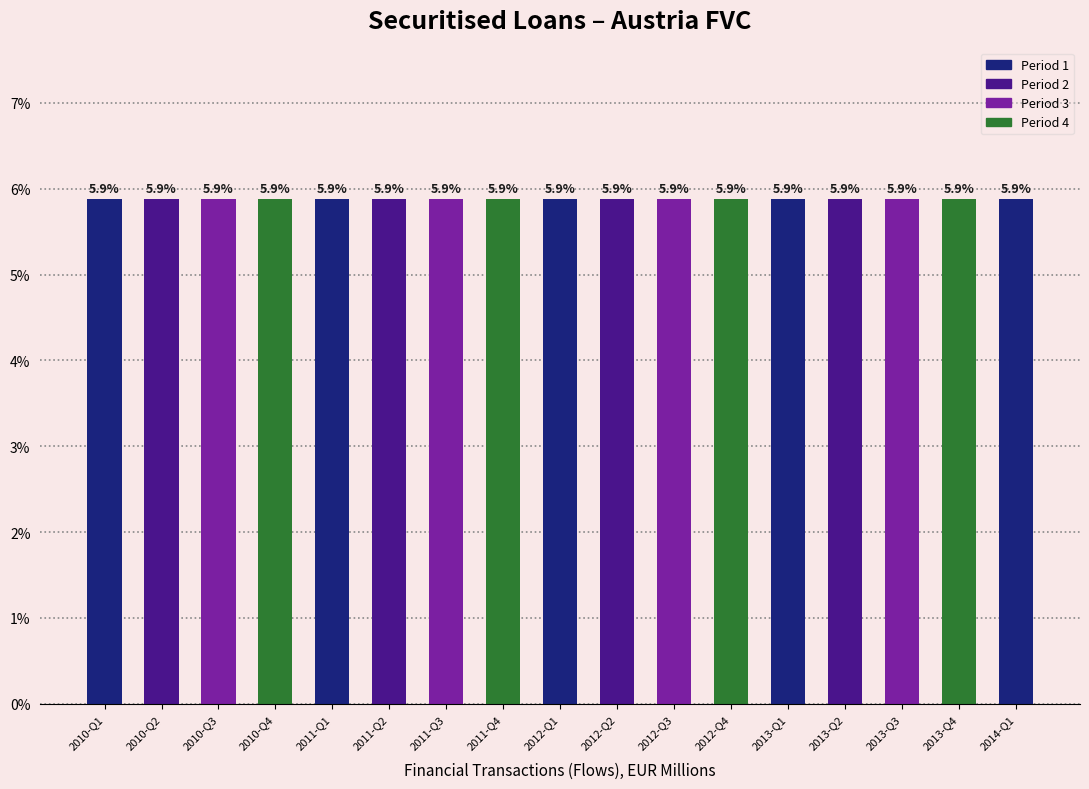

What value does the UNIT_MULT series have at 2010-Q4?

6